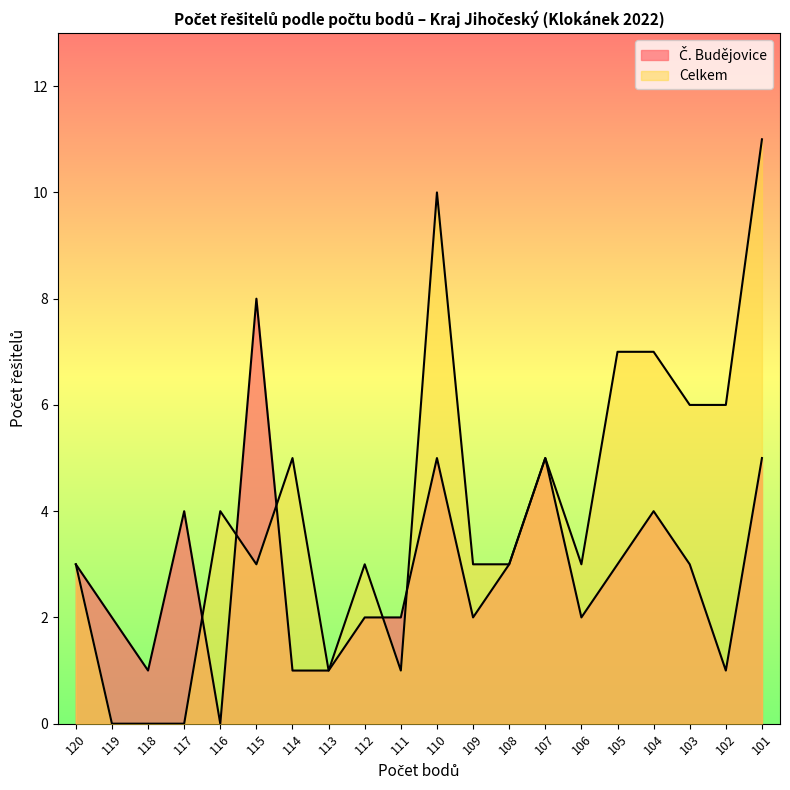

True or false: Celkem and Č. Budějovice cross at least once.

True